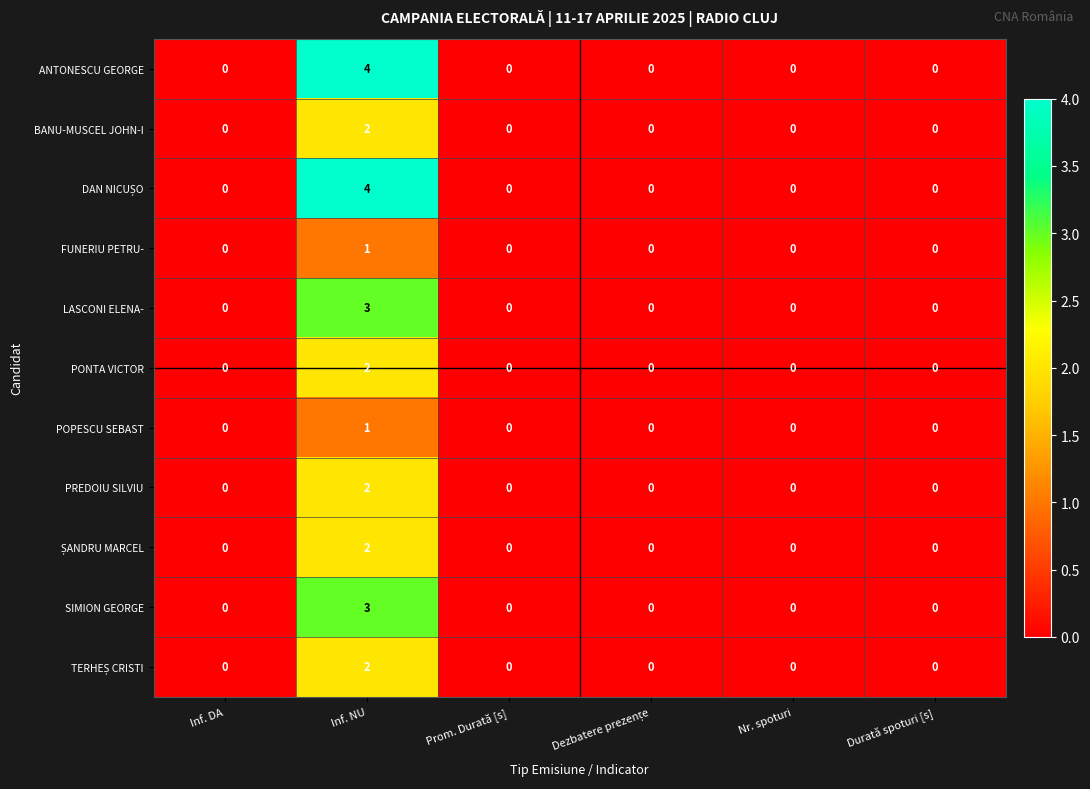

Count the FUNERIU PETRU- values in the range 0 to 1.

6